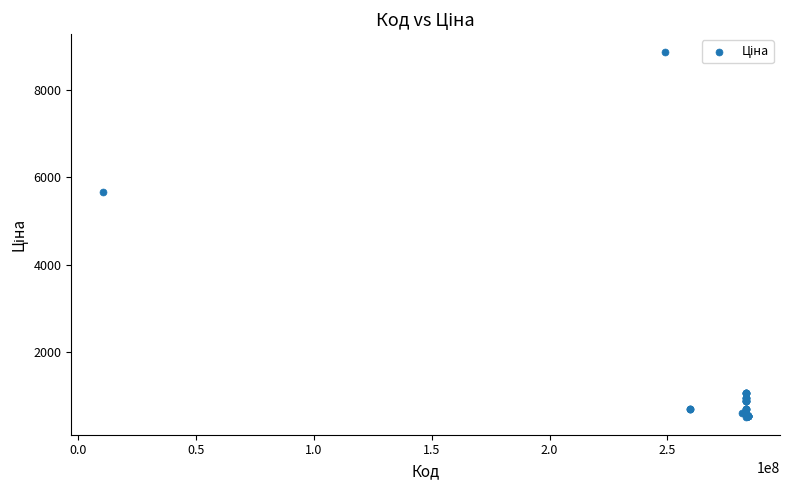

What Y value in the scatter plot is closest to 4693?

5673.8